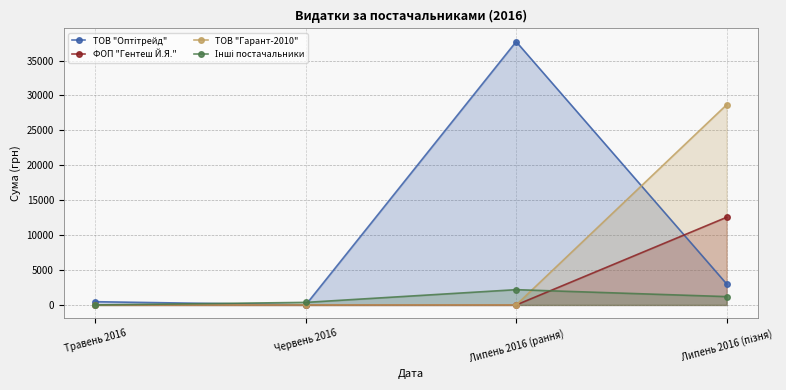

What is the difference between the highest and lowest values at Липень 2016 (пізня)?

27466.0